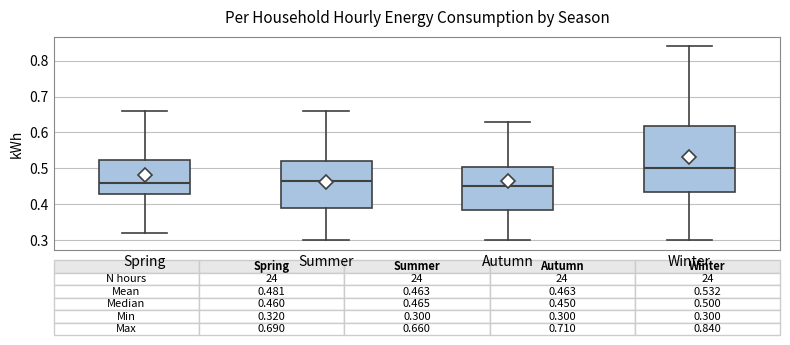

Which box has the highest median line?

Winter